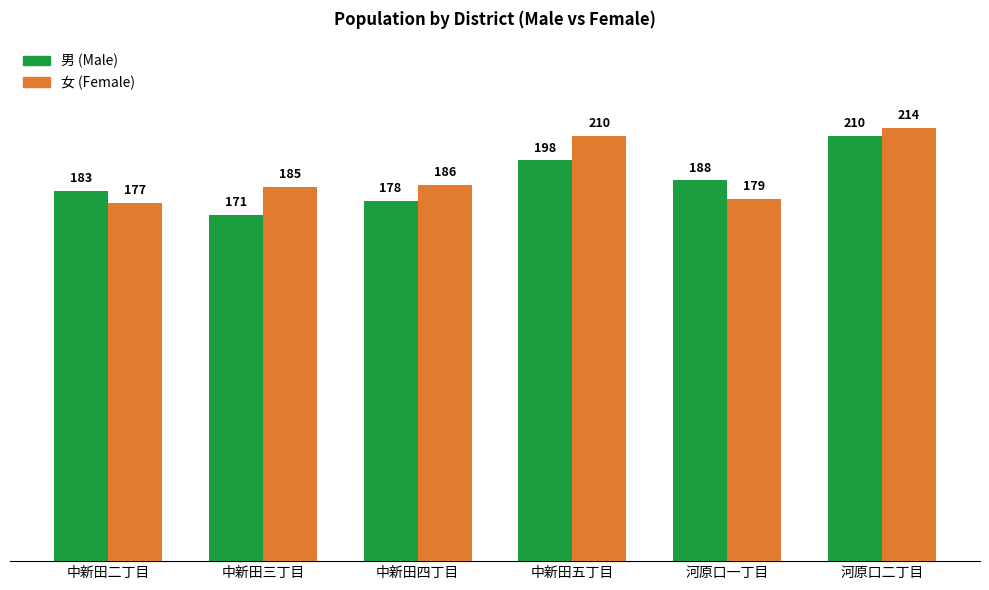

How many bars are there in total?

12